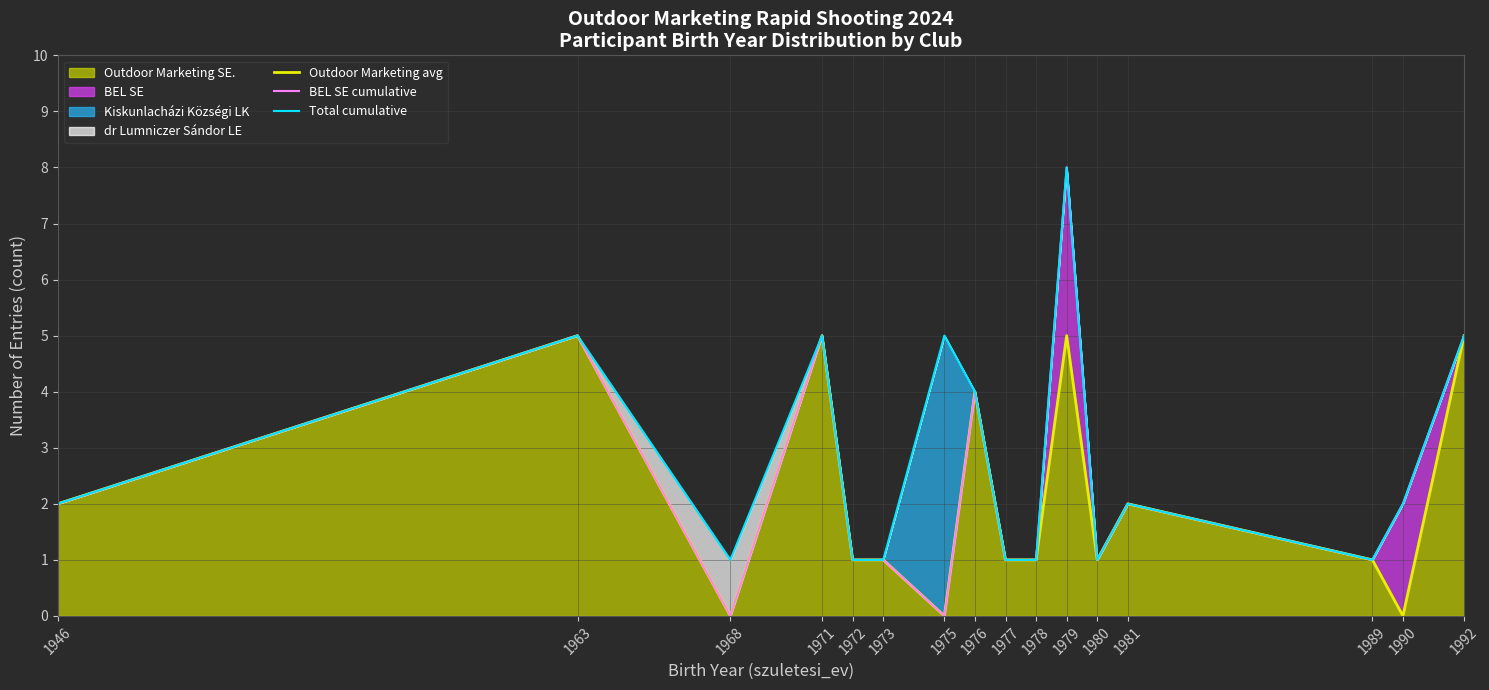

Reading left to right, what are all the values shown in this chart?

Outdoor Marketing avg: 1946=2	1963=5	1968=0	1971=5	1972=1	1973=1	1975=0	1976=4	1977=1	1978=1	1979=5	1980=1	1981=2	1989=1	1990=0	1992=5
BEL SE cumulative: 1946=2	1963=5	1968=0	1971=5	1972=1	1973=1	1975=0	1976=4	1977=1	1978=1	1979=8	1980=1	1981=2	1989=1	1990=2	1992=5
Total cumulative: 1946=2	1963=5	1968=1	1971=5	1972=1	1973=1	1975=5	1976=4	1977=1	1978=1	1979=8	1980=1	1981=2	1989=1	1990=2	1992=5